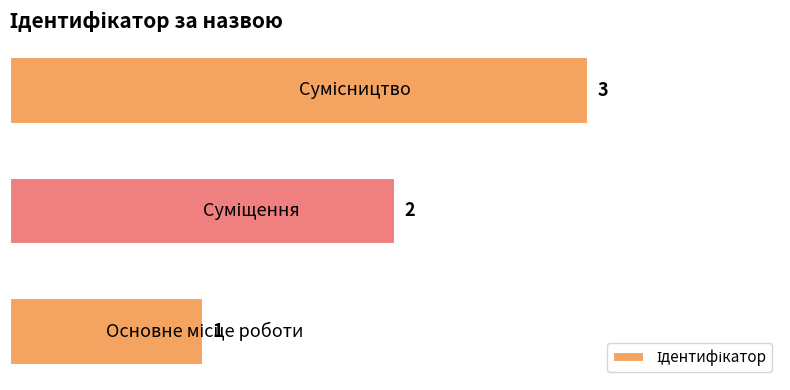

What is the greatest value displayed?

3